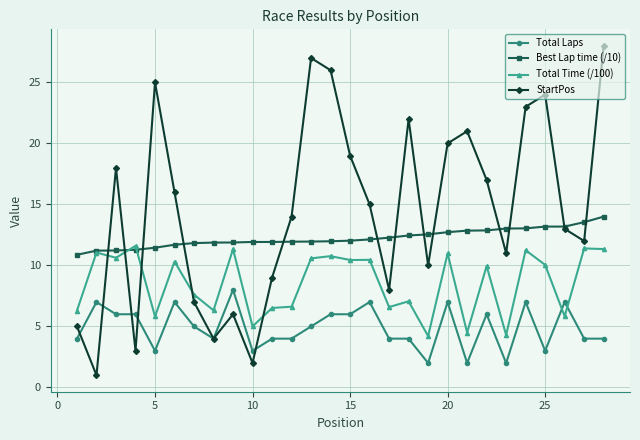

How many intersections are there between Total Laps and Total Time (/100)?

2